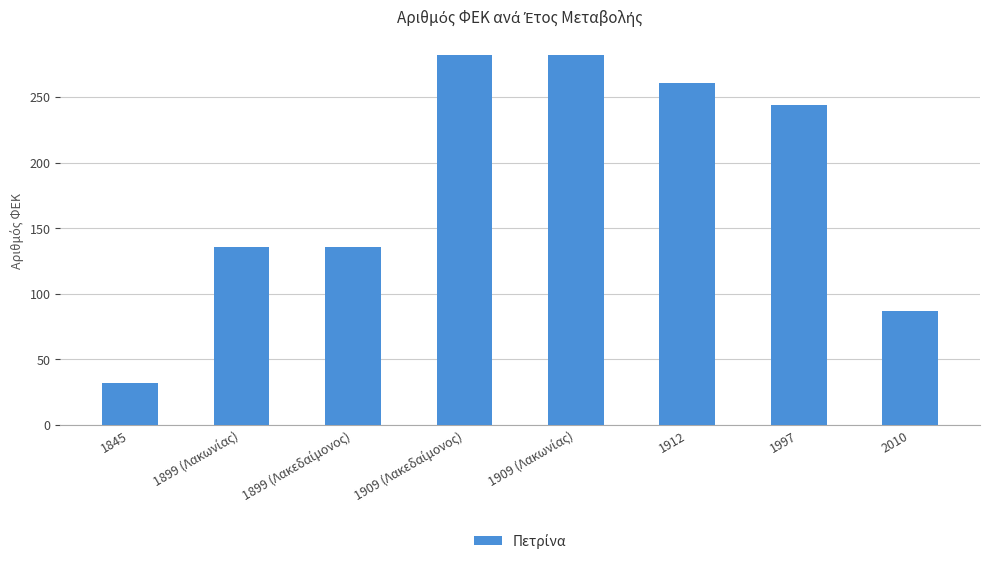

What is the difference between the maximum and minimum values?

250